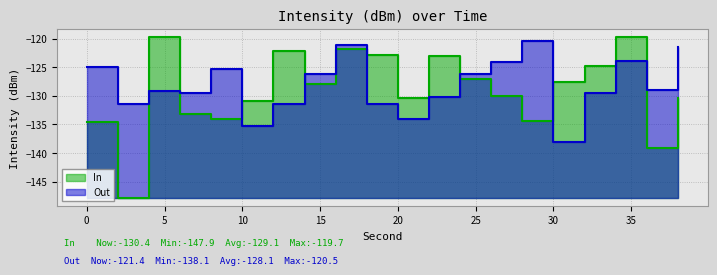

Does the chart display data point markers on the line(s)?

No